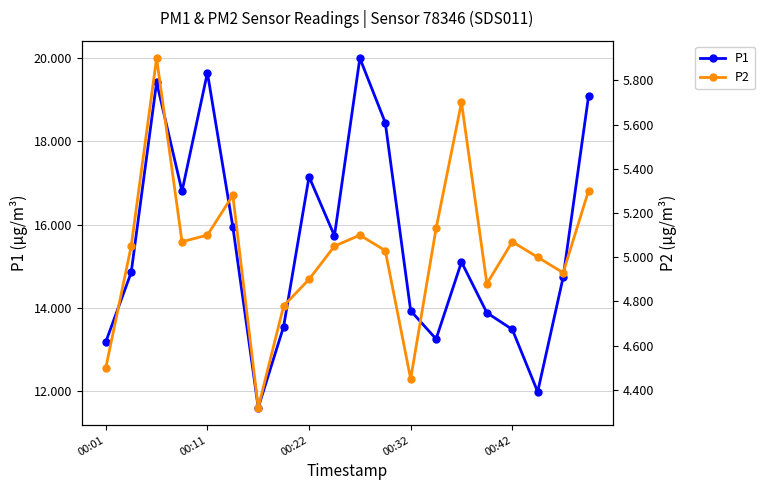

True or false: P2 has more than 1 interior local peaks.

True